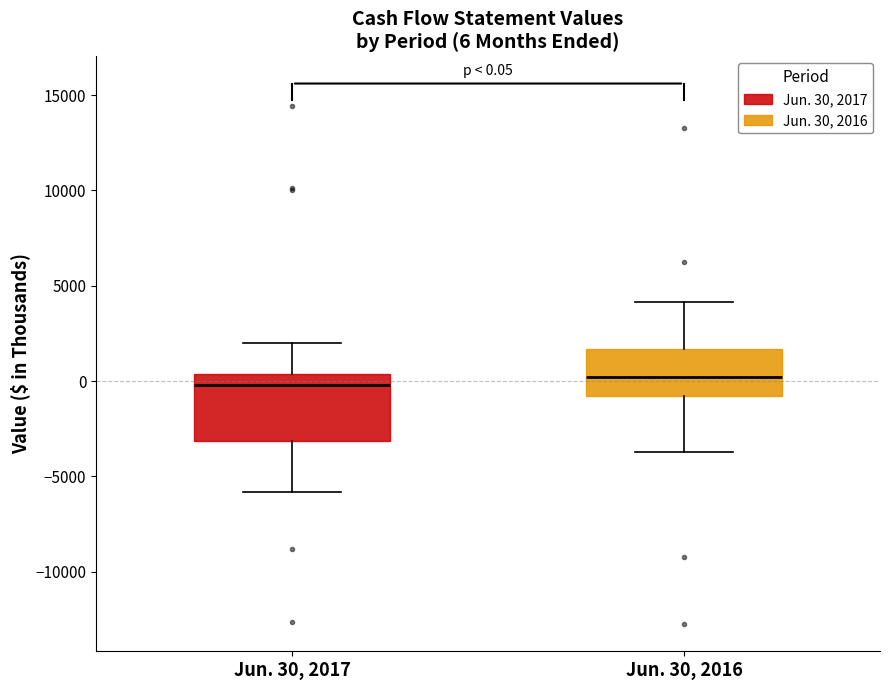

Which box is the tallest, from its lower edge to its upper edge?

Jun. 30, 2017